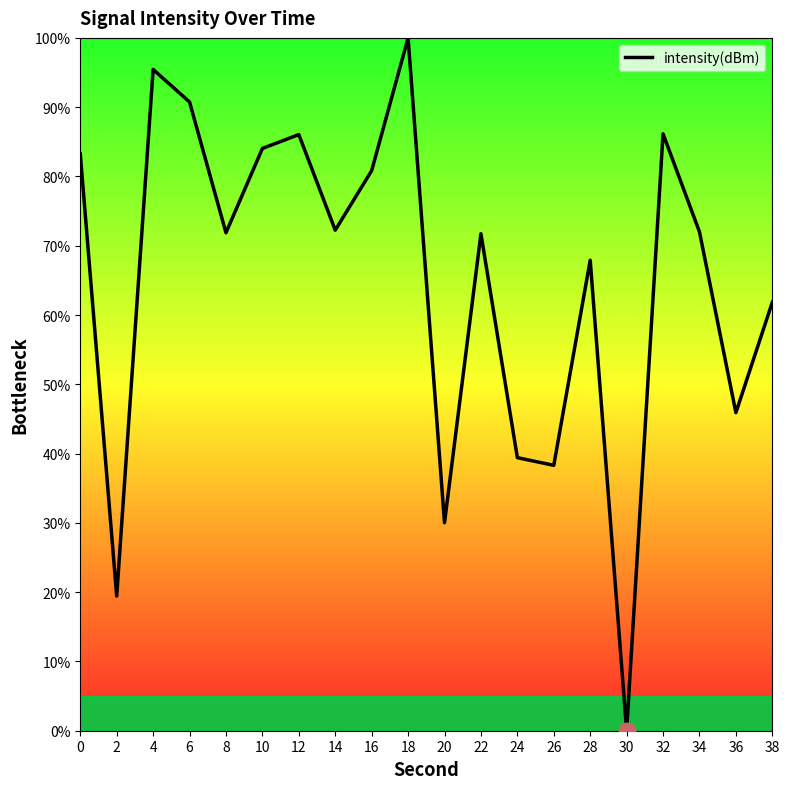

What is the approximate value at 38?

61.8